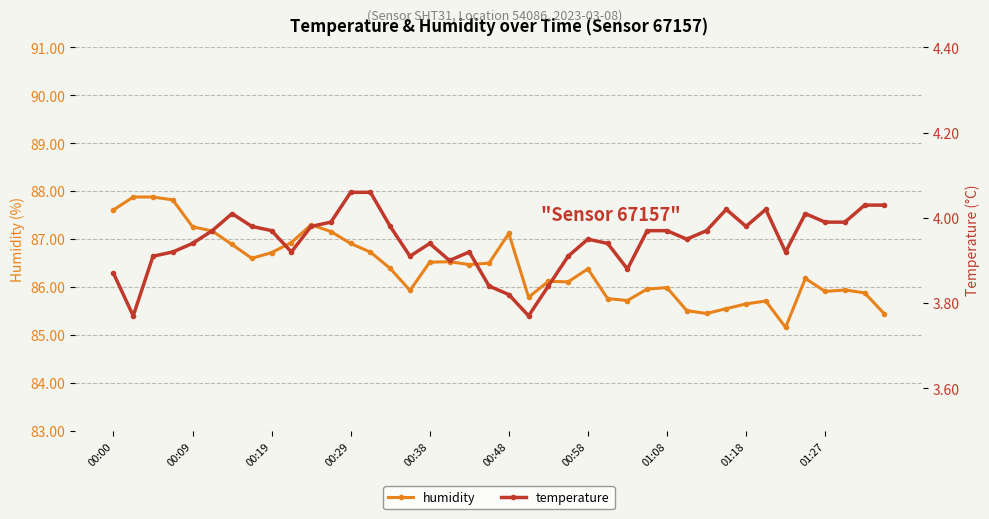

True or false: humidity has a value of 85.7 at 01:18.

True